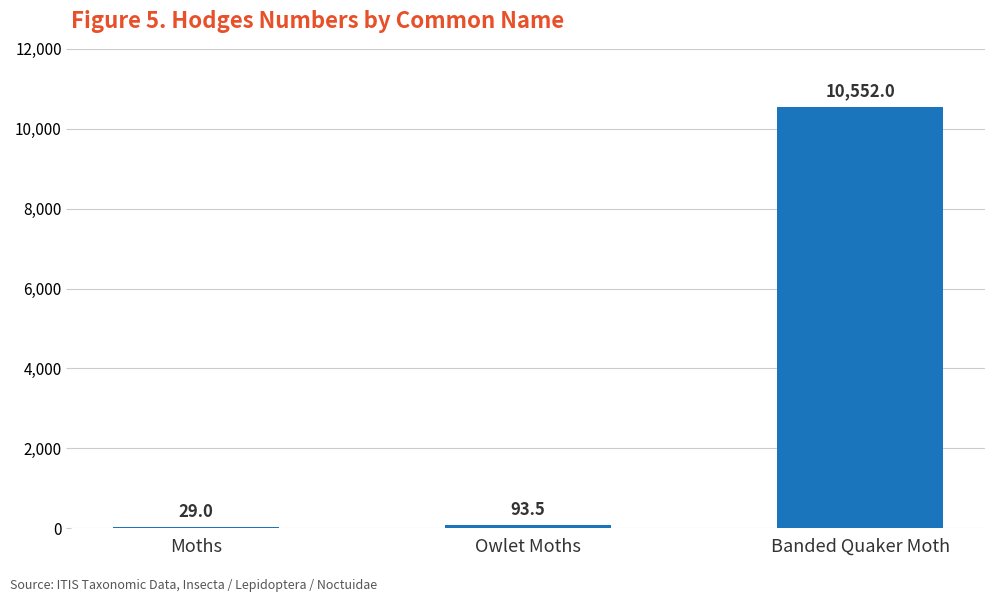

What value does the data have at Moths?

29.0